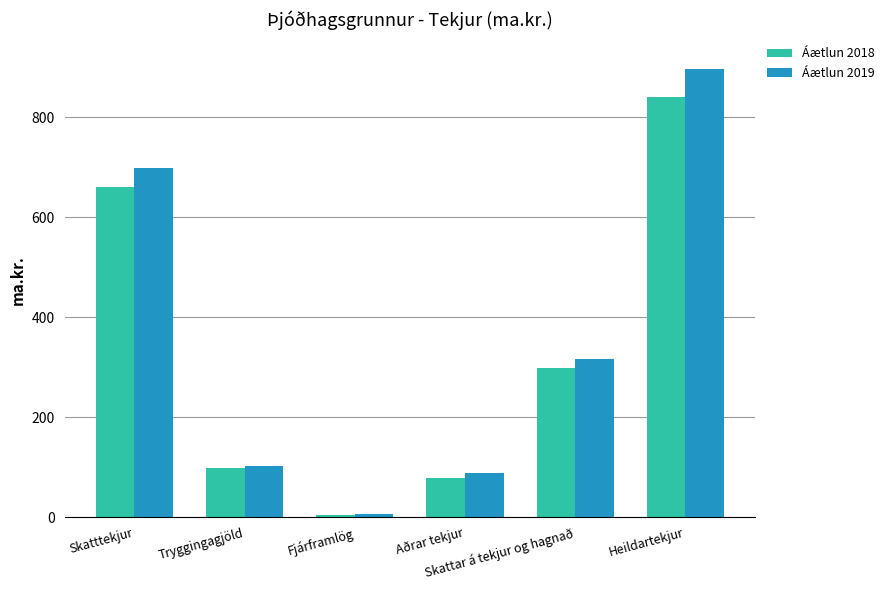

At which label is Áætlun 2018 closest to 423?

Skattar á tekjur og hagnað